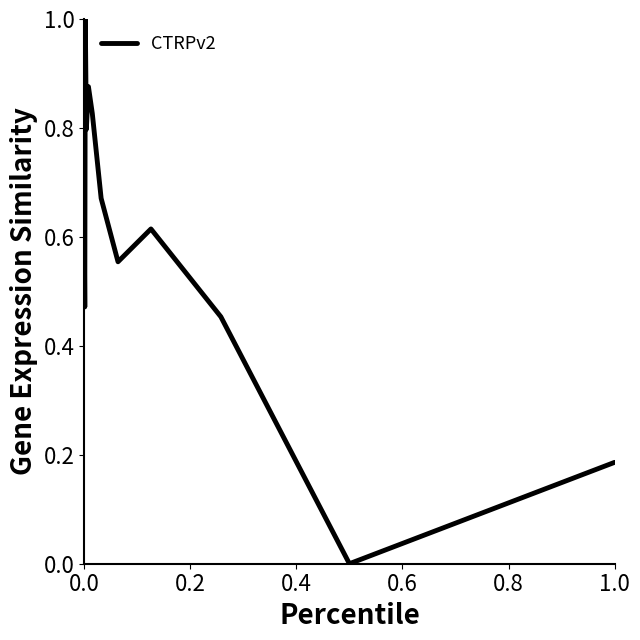

Does the chart have visible grid lines?

No